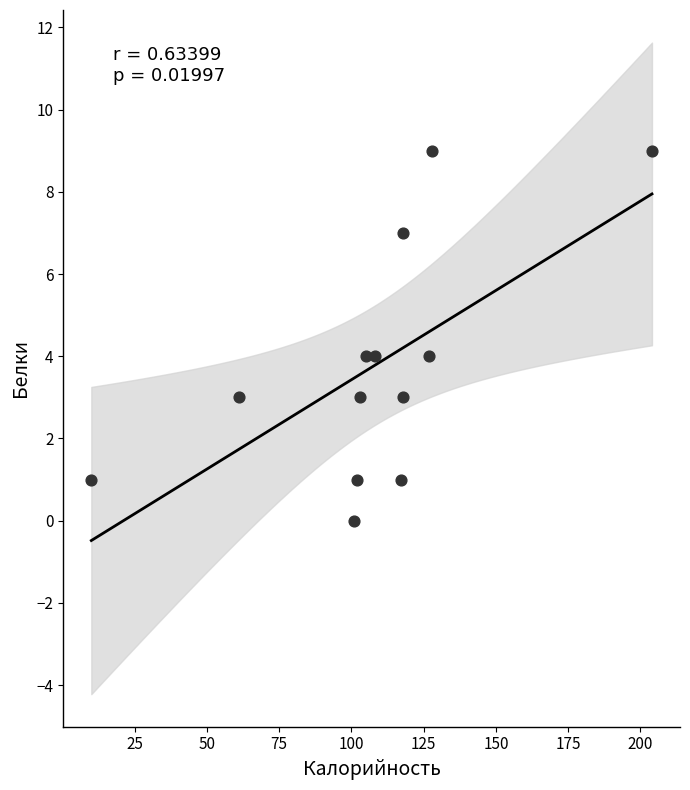

What is the range of X values (max minus min)?

194